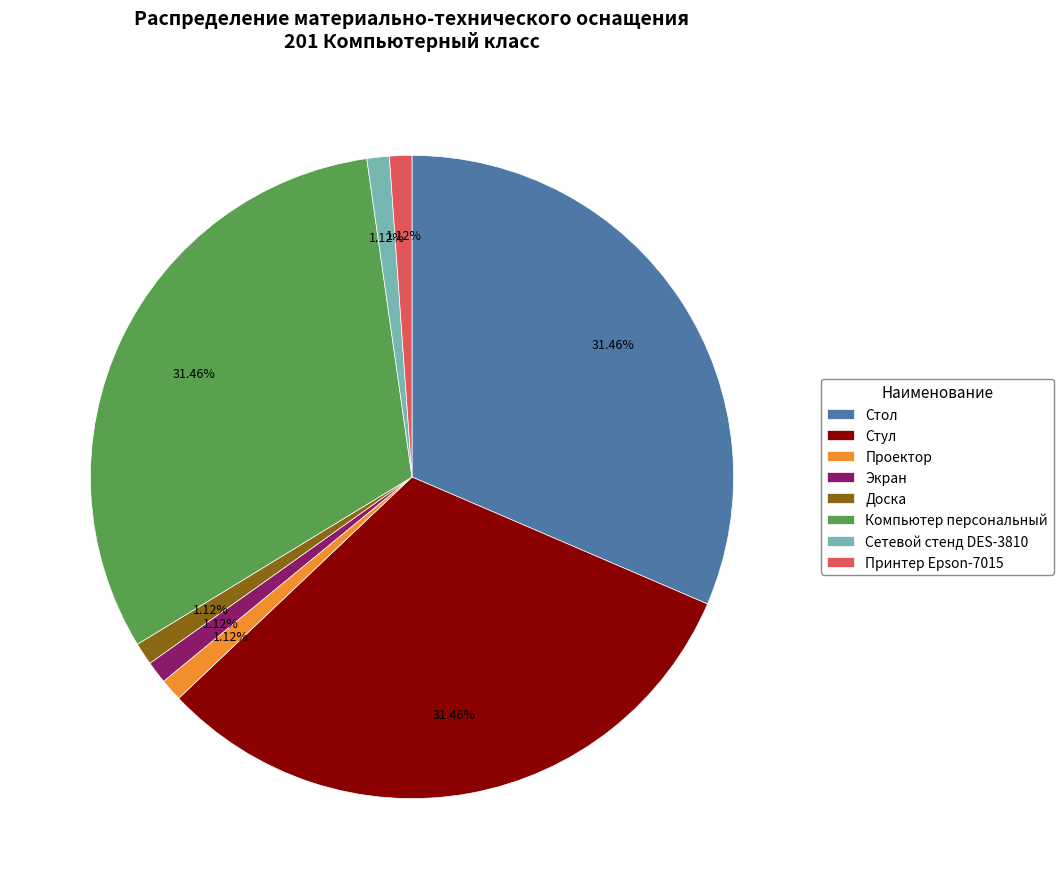

What percentage is NOT represented by Сетевой стенд DES-3810?

98.9%